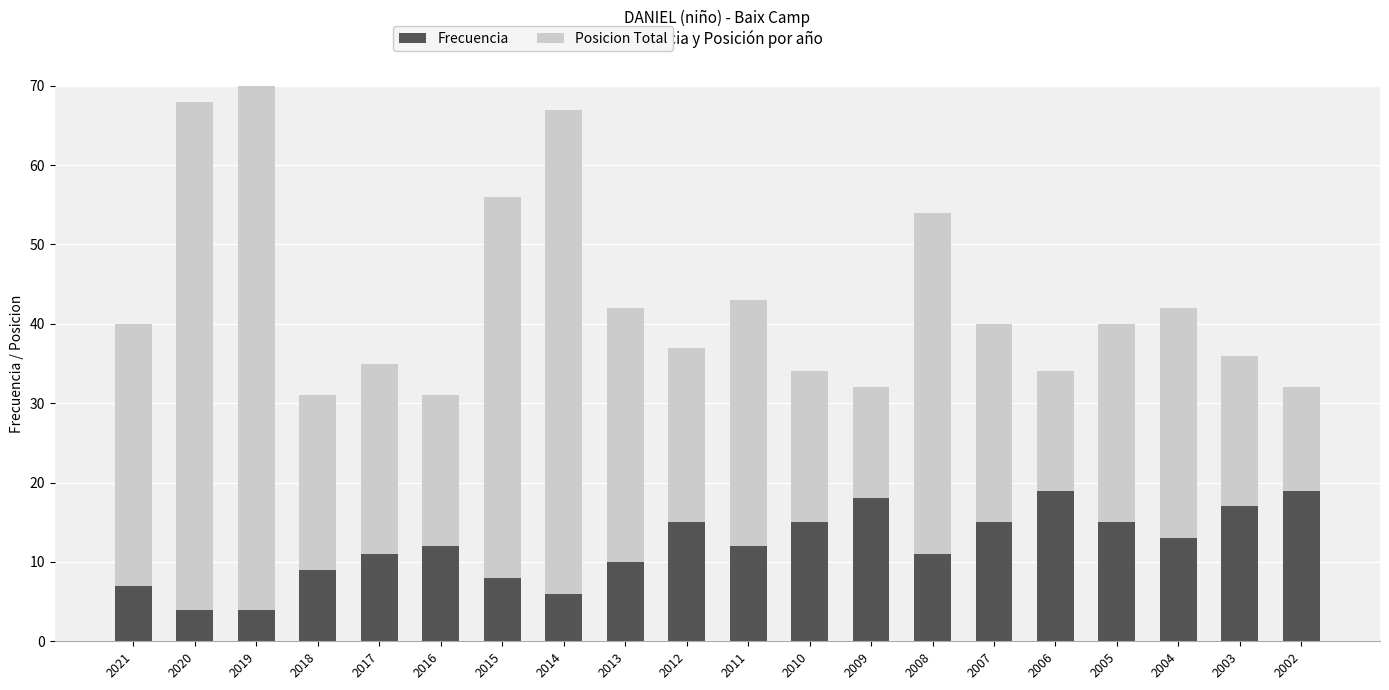

Which series has the largest total across all categories?

Posicion Total